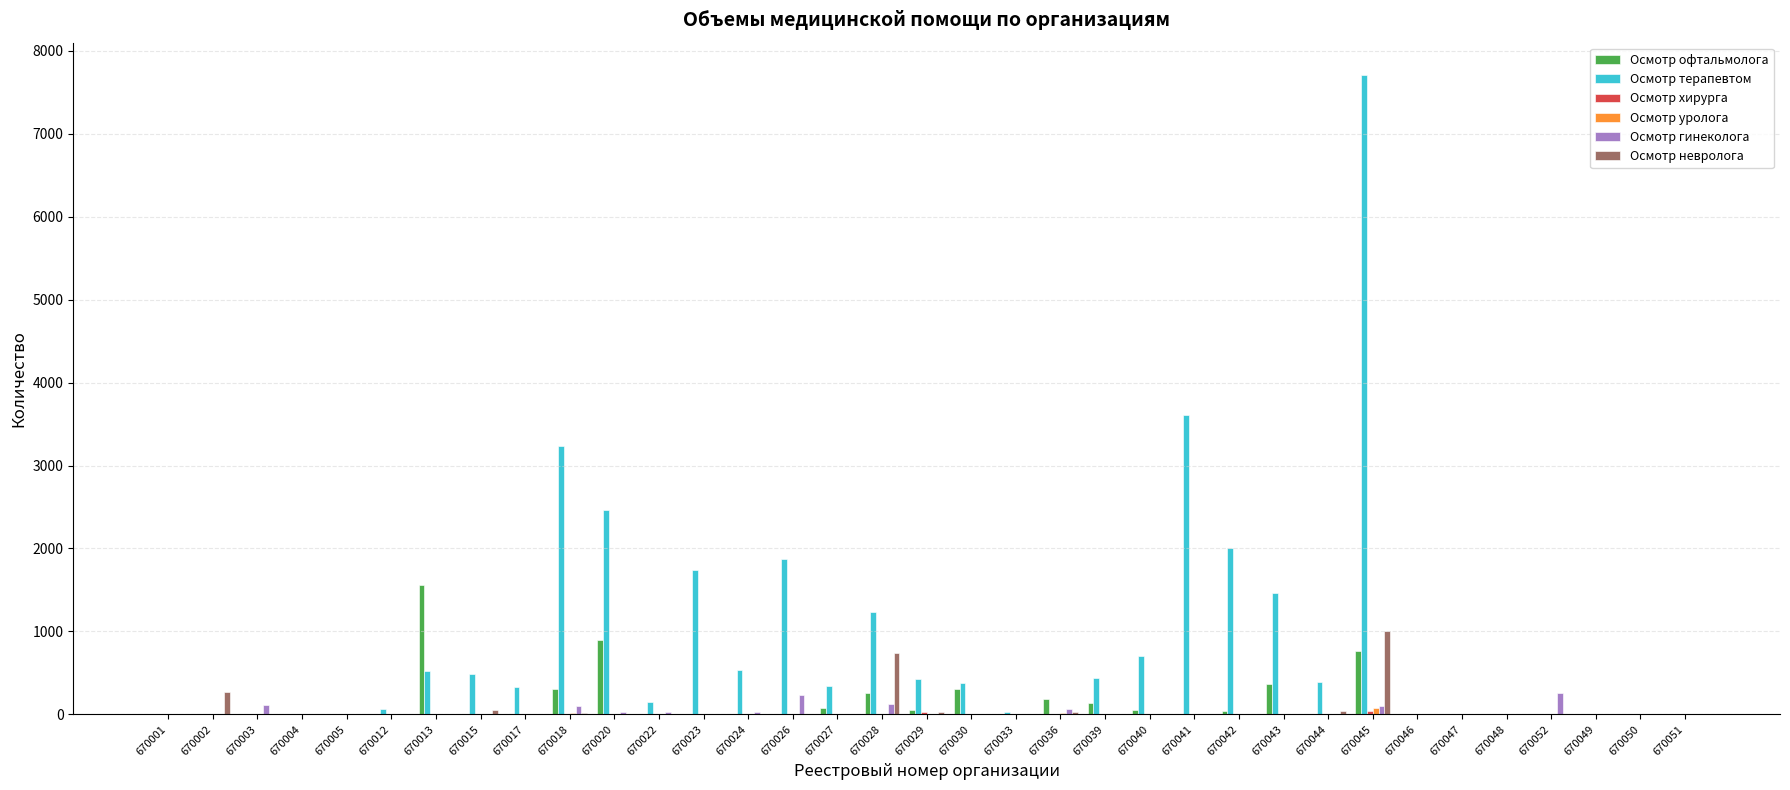

Which series changed the most between 670013 and 670046?

Осмотр офтальмолога